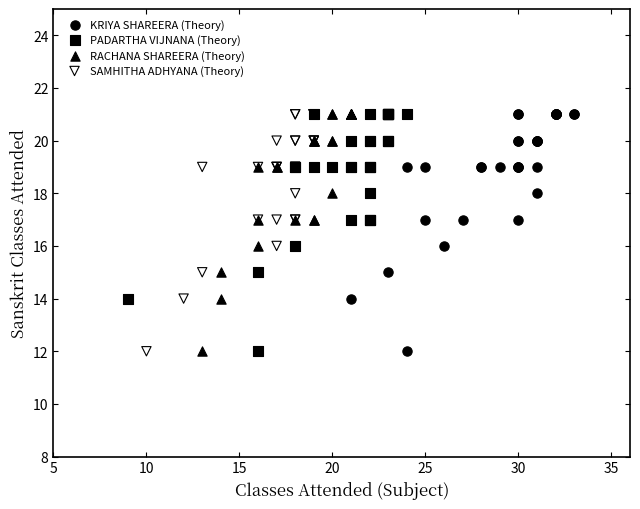

What are all the series names shown in the legend?

KRIYA SHAREERA (Theory), PADARTHA VIJNANA (Theory), RACHANA SHAREERA (Theory), SAMHITHA ADHYANA (Theory)